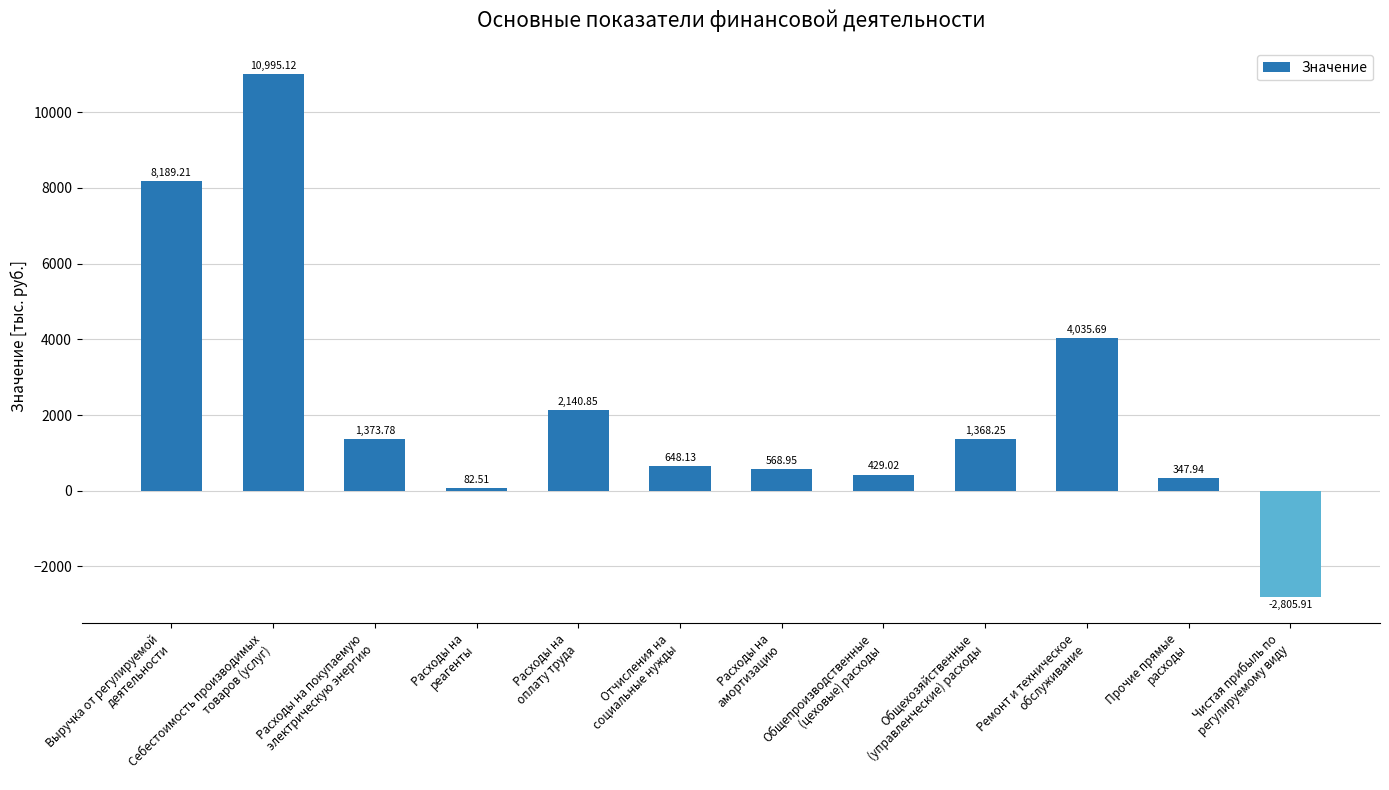

List the labels in order of value, smallest first.

Чистая прибыль по
регулируемому виду, Расходы на
реагенты, Прочие прямые
расходы, Общепроизводственные
(цеховые) расходы, Расходы на
амортизацию, Отчисления на
социальные нужды, Общехозяйственные
(управленческие) расходы, Расходы на покупаемую
электрическую энергию, Расходы на
оплату труда, Ремонт и техническое
обслуживание, Выручка от регулируемой
деятельности, Себестоимость производимых
товаров (услуг)